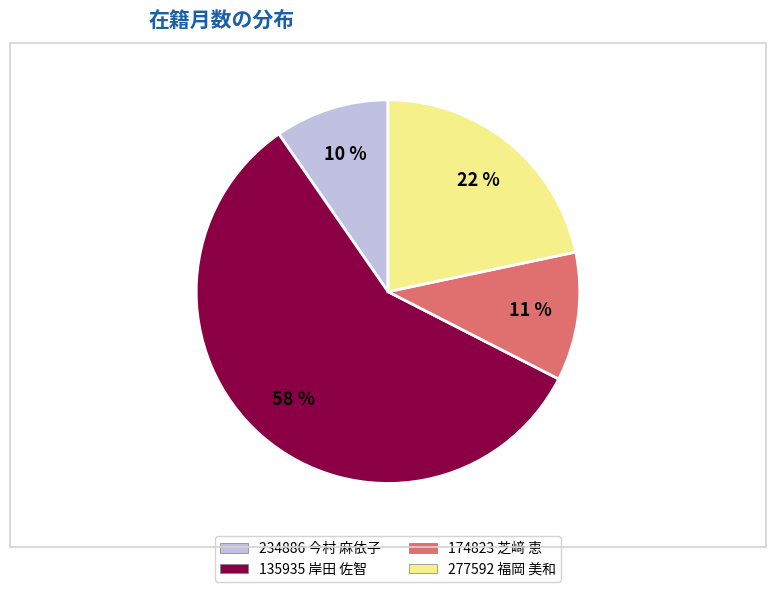

What is the largest slice in the pie chart?

135935 岸田 佐智